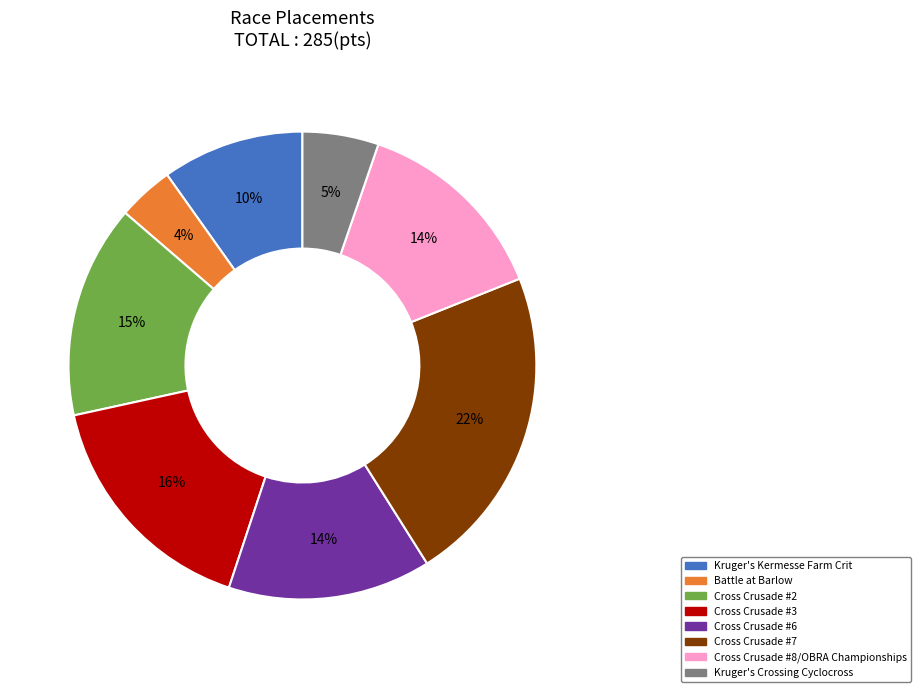

Does Cross Crusade #2 account for over 50% of the chart?

No